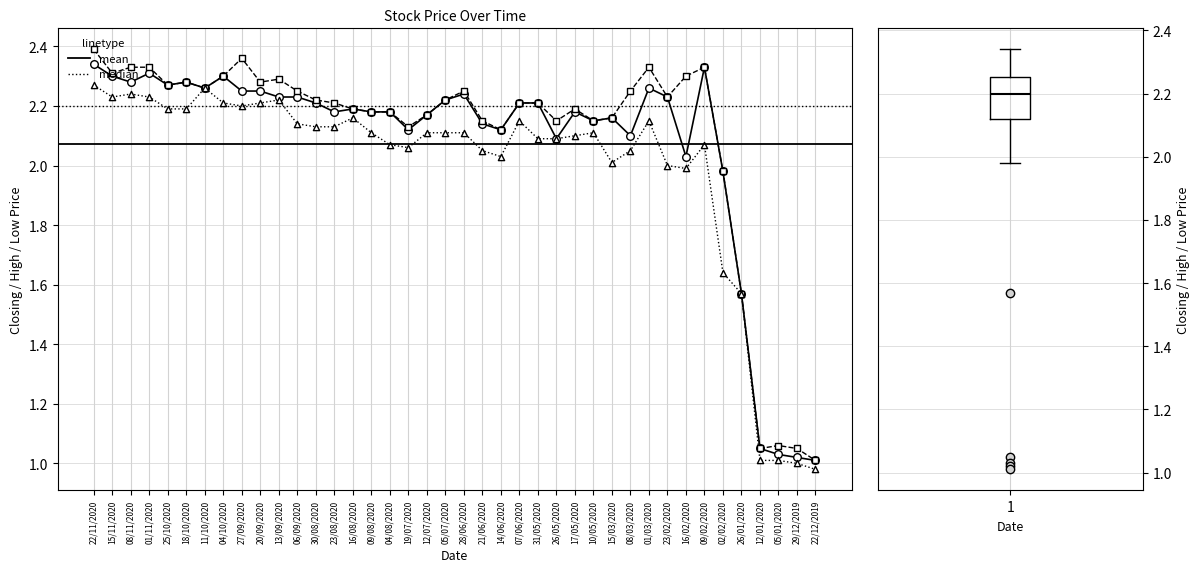

Which series has the widest spread of Y values?

High